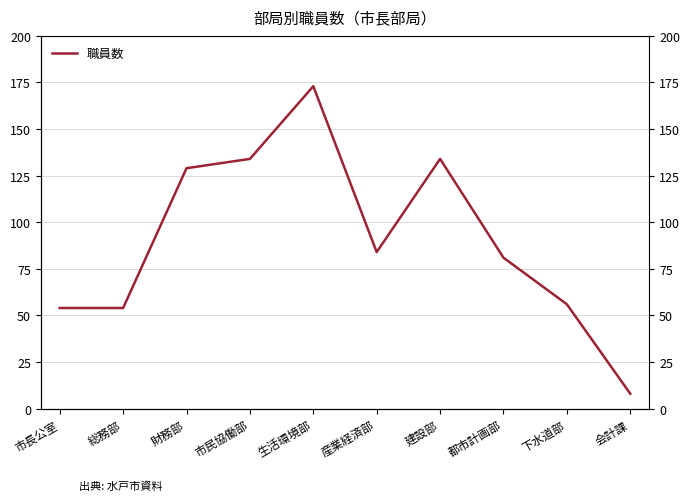

List the labels in order of value, largest first.

生活環境部, 市民協働部, 建設部, 財務部, 産業経済部, 都市計画部, 下水道部, 市長公室, 総務部, 会計課